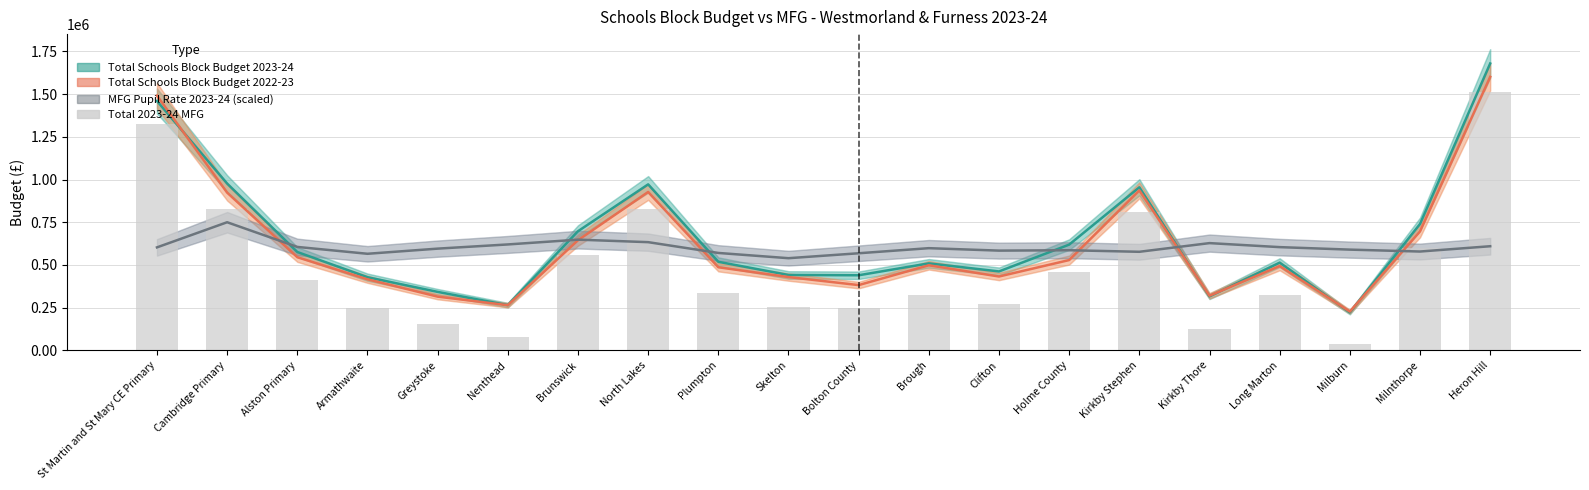

How many data points does each series have?

20